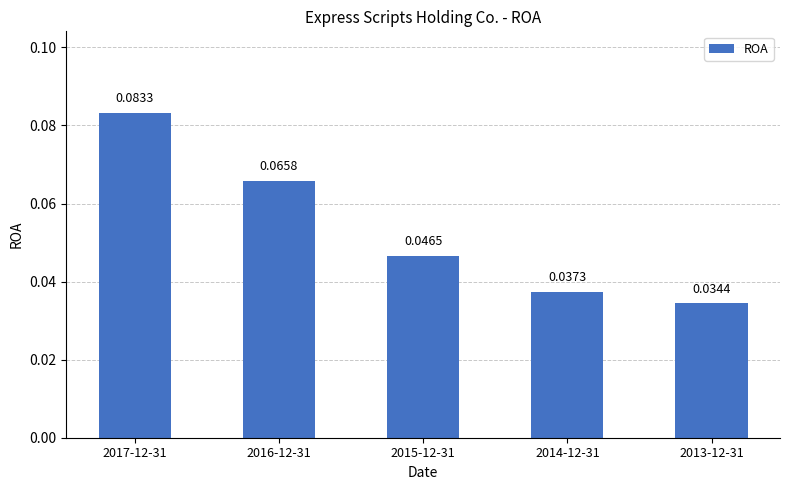

Does the chart contain stacked bars?

No